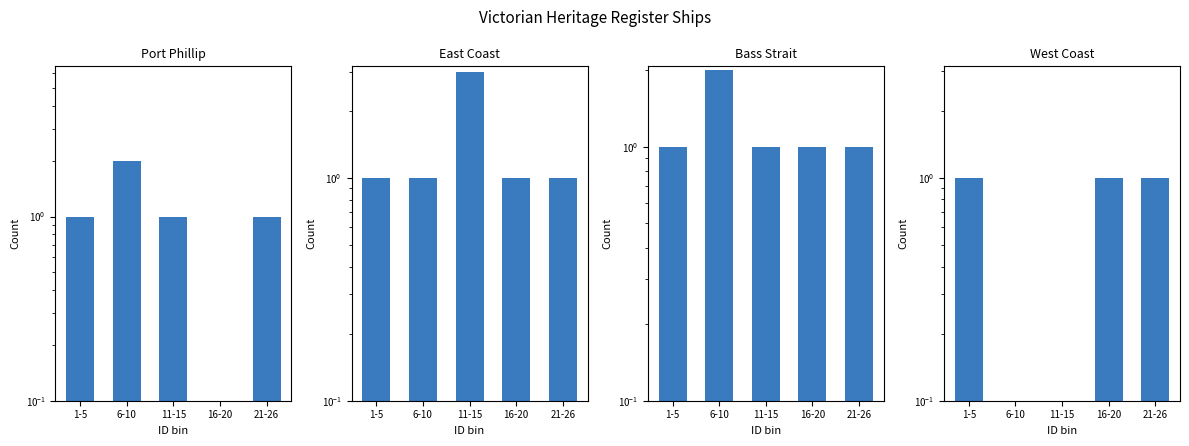

At which category is the sum across all series the highest?

6-10